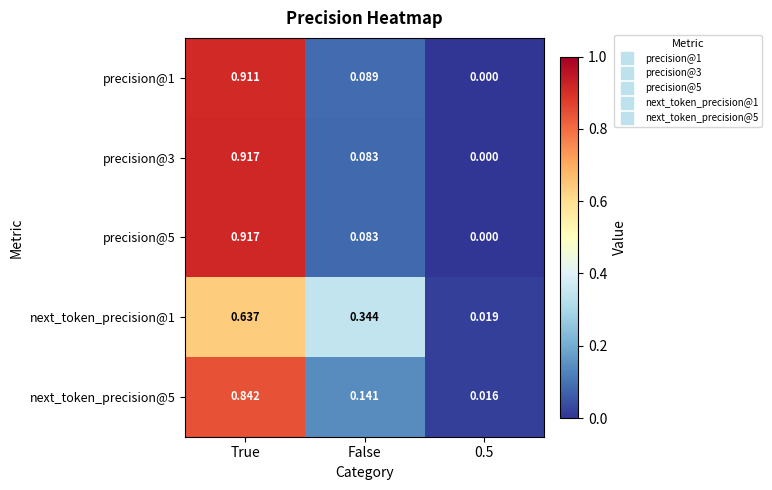

Which category has the highest value across all series?

True